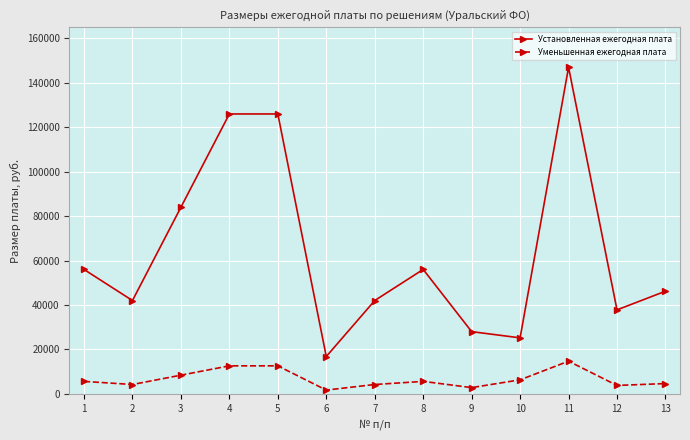

True or false: Установленная ежегодная плата and Уменьшенная ежегодная плата intersect in this chart.

False